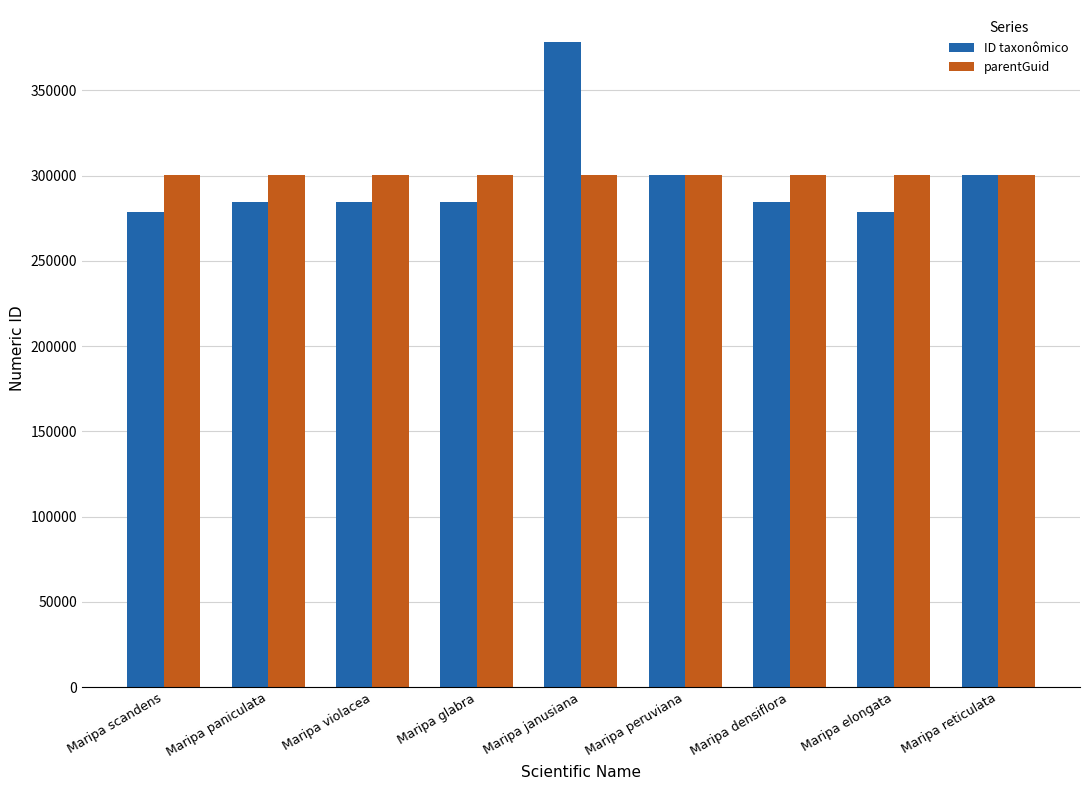

Does the chart contain any negative values?

No